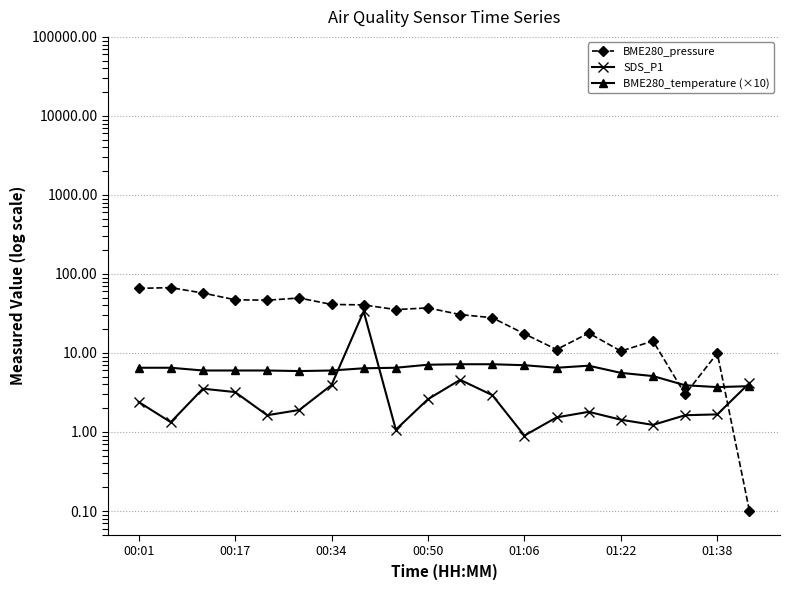

Does the chart have visible grid lines?

Yes